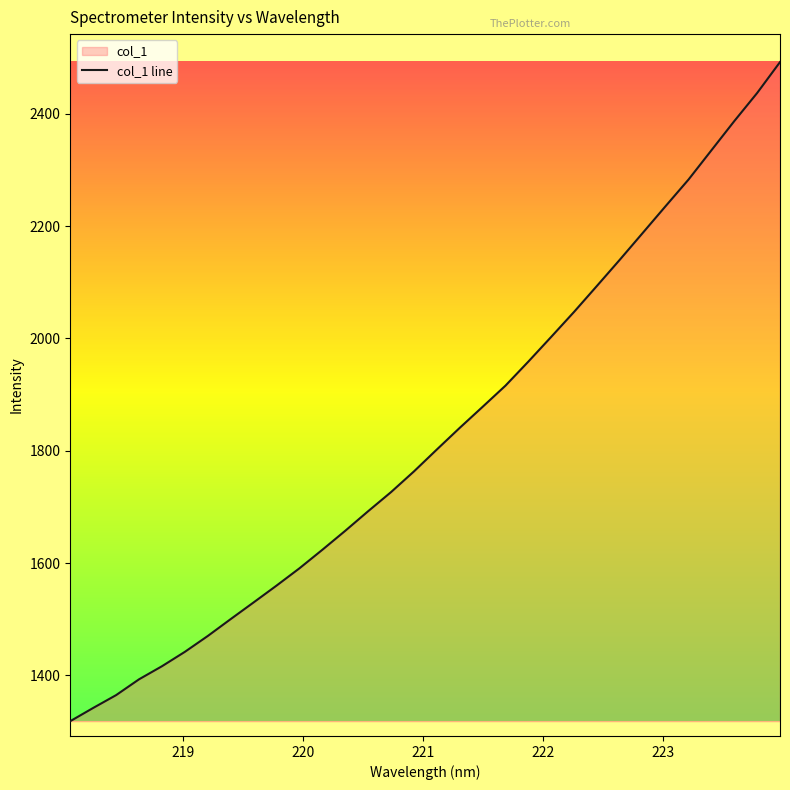

What is the difference between the maximum and minimum values?

1173.3